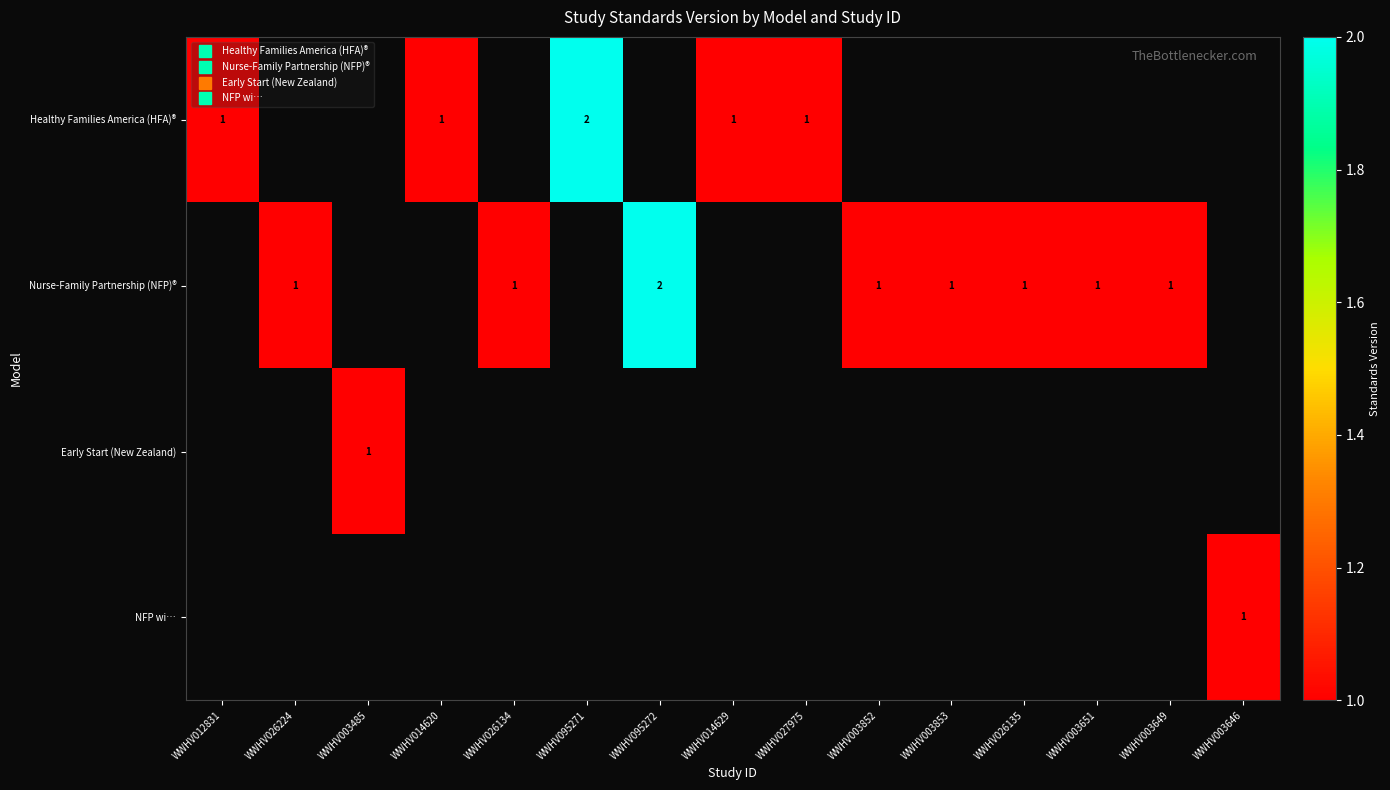

Is it true that Nurse-Family Partnership (NFP)® equals 2.9 at WWHV095272?

False